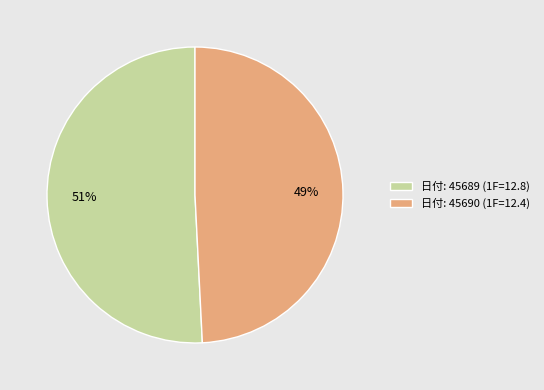

The 日付: 45689 (1F=12.8) slice represents 44% of the pie. True or false?

False